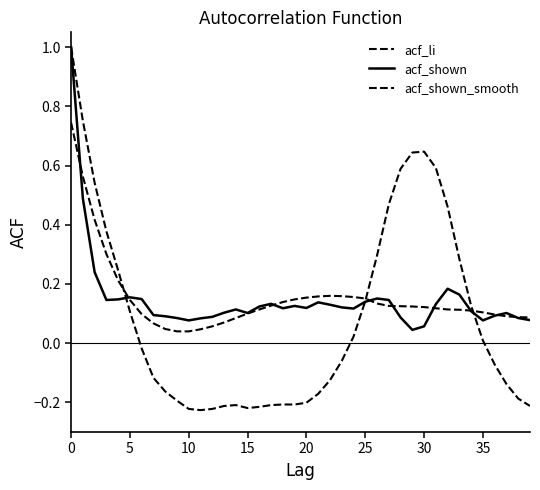

Where is acf_shown_smooth nearest to the value 0?

9